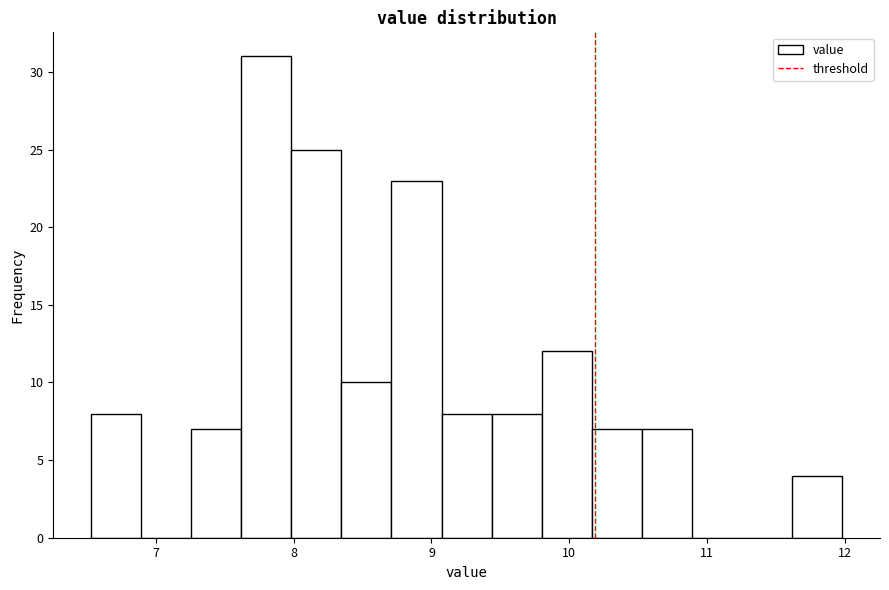

Around what value on the x-axis is the tallest bar? Give the approximate position of its centre, as read against the axis.

7.8